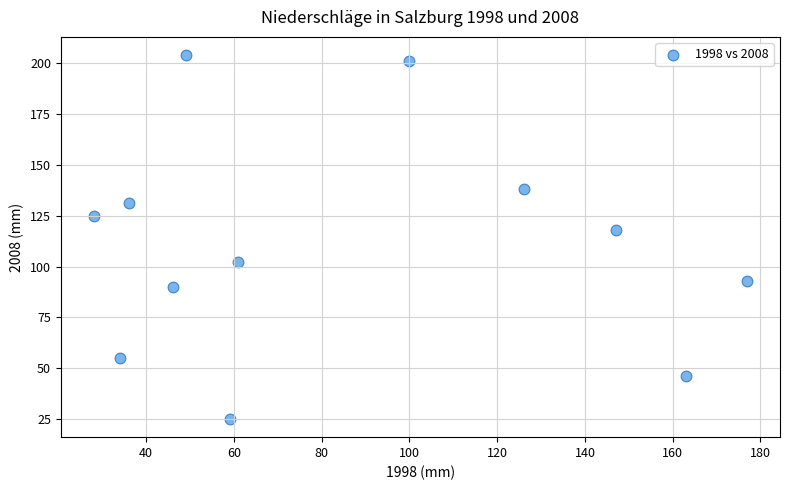

What is the range of X values (max minus min)?

149